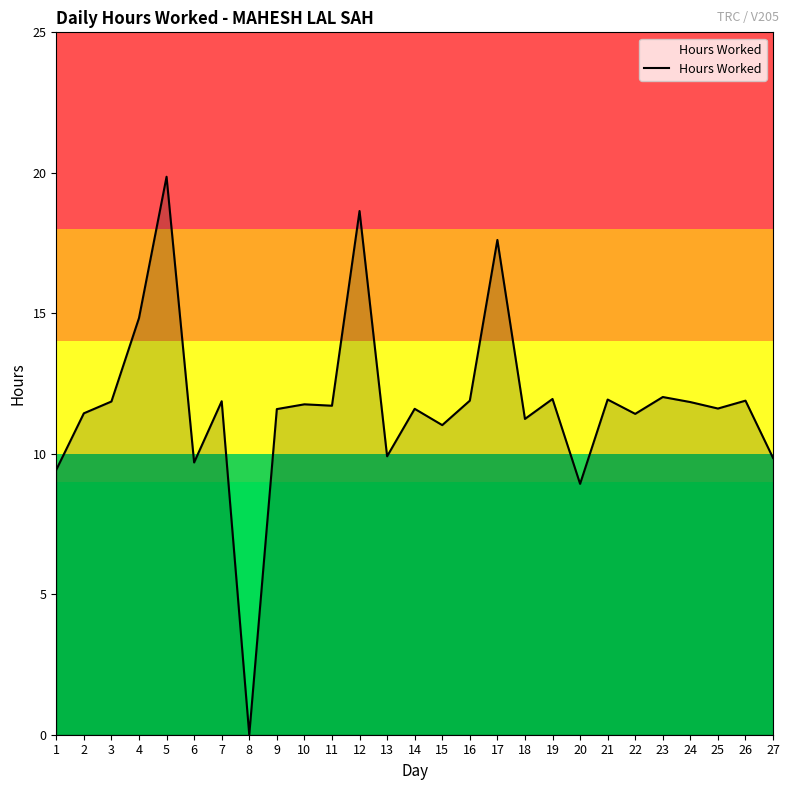

What is the sum of the values at 5 and 19?

31.8